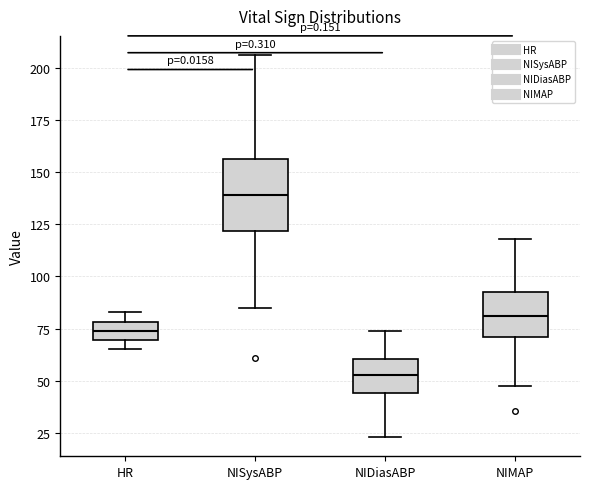

Reading left to right, transcribe this box plot: for each box, give where its median line is, the range the box spans, and where its two whiskers end, as read against the y-axis. The values are not printed on the chart, so give them approximately, as read against the axis.

HR: median 75, box 70 to 80, whiskers 65 to 85
NISysABP: median 140, box 120 to 155, whiskers 85 to 205
NIDiasABP: median 55, box 45 to 60, whiskers 25 to 75
NIMAP: median 80, box 70 to 90, whiskers 50 to 120